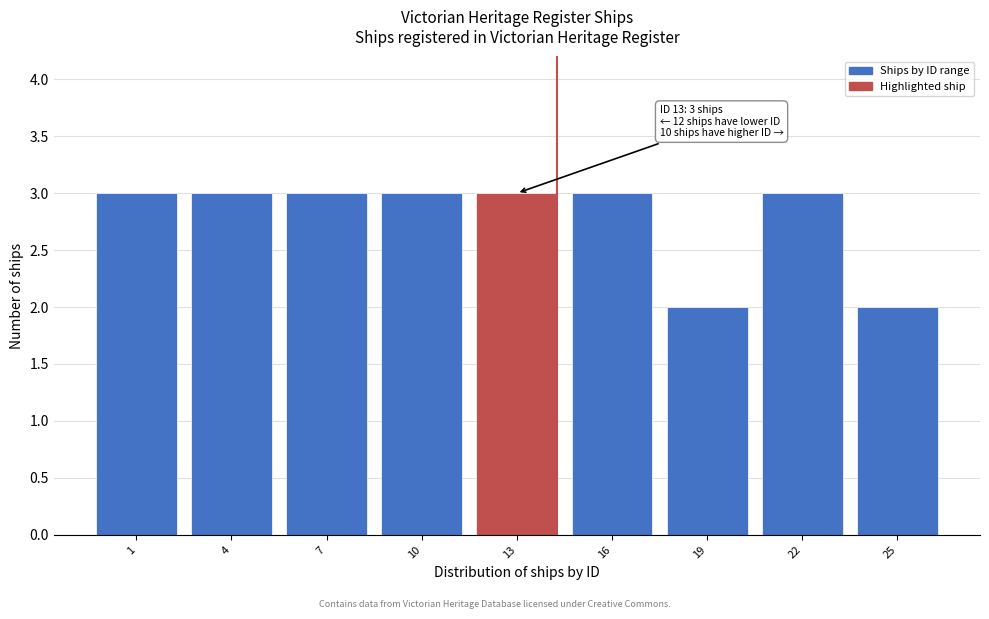

Reading left to right, list all the values displayed in this chart.

1=3	4=3	7=3	10=3	13=3	16=3	19=2	22=3	25=2